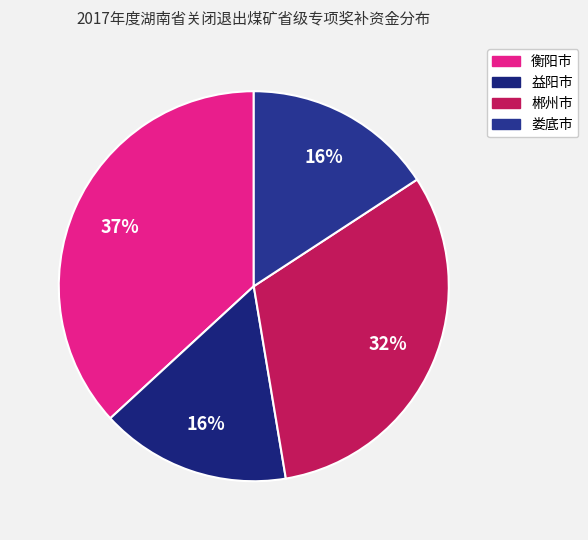

Between 益阳市 and 郴州市, which is larger?

郴州市